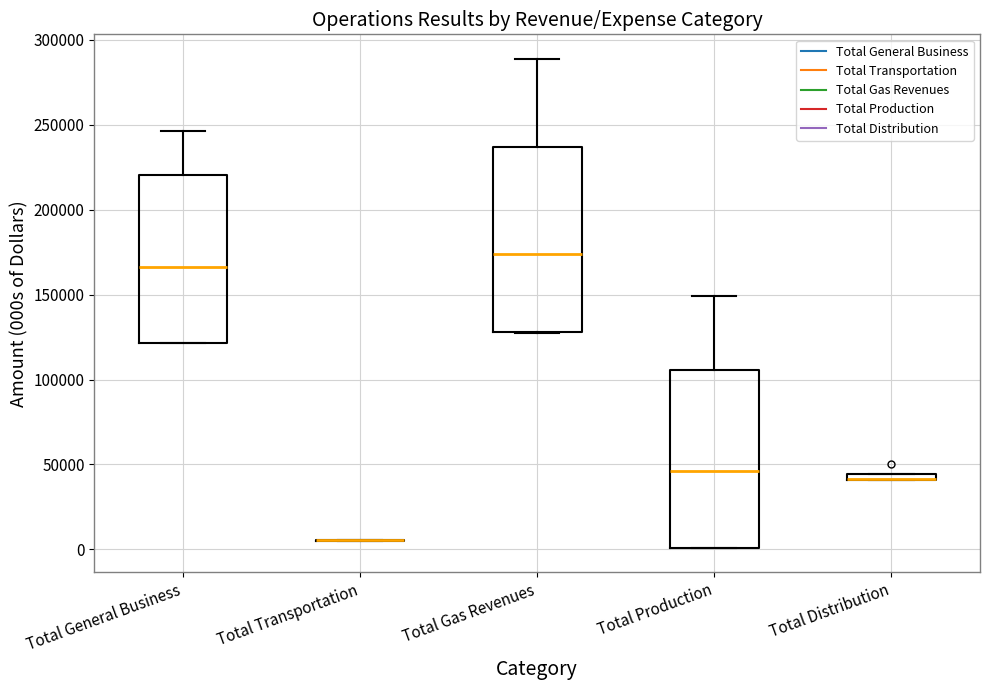

Where does the upper whisker of the box for Total Production end on the y-axis? The values are not printed on the chart, so give them approximately, as read against the axis.

150000